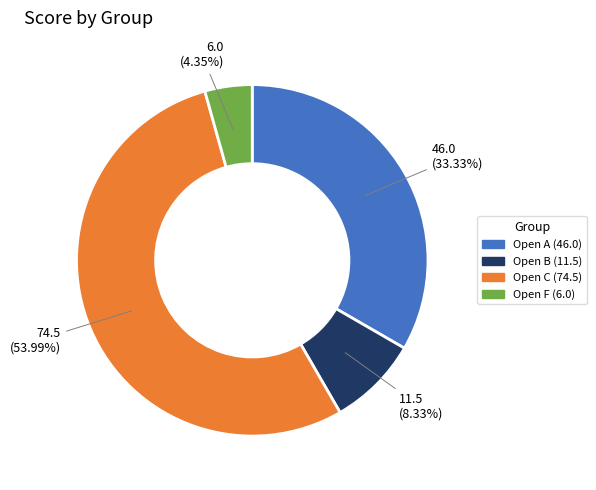

How many segments does this pie chart have?

4